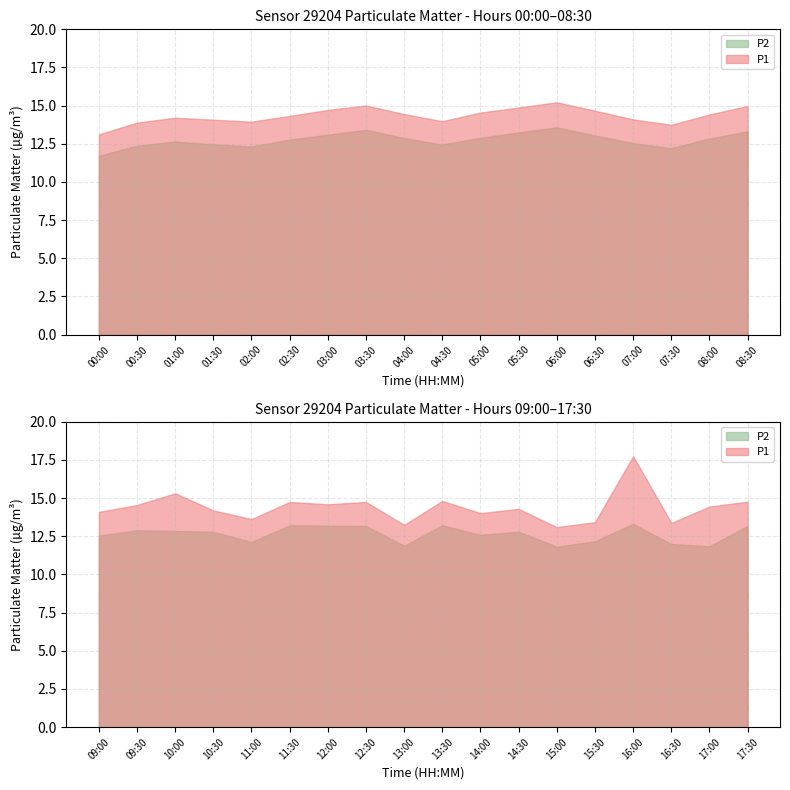

True or false: P1 and P2 intersect in this chart.

False